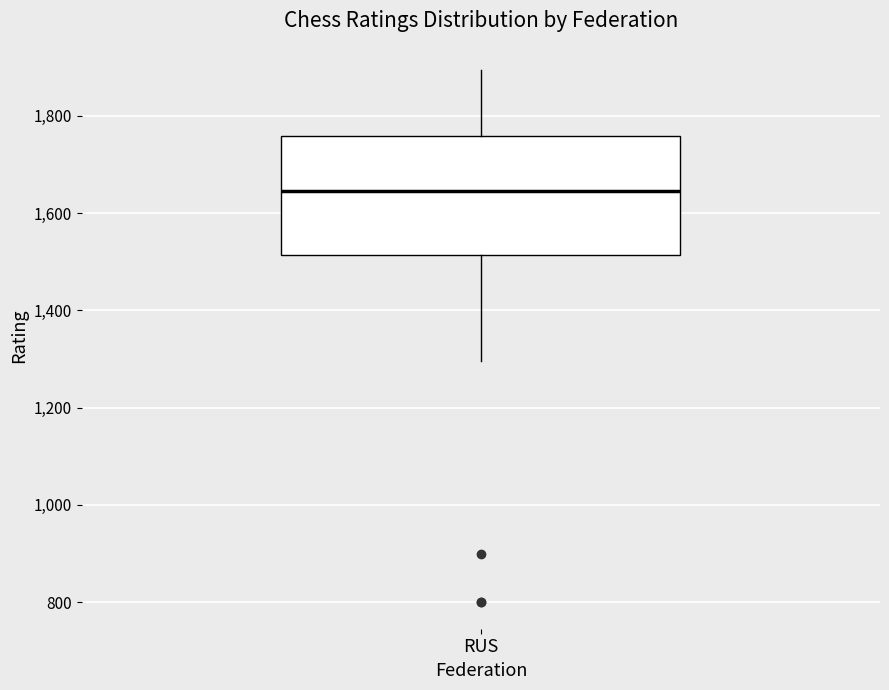

Read this box plot against the y-axis: the position of the median line, the range covered by the box, and the ends of both whiskers. The values are not printed on the chart, so give them approximately, as read against the axis.

median 1640, box 1520 to 1760, whiskers 1300 to 1900